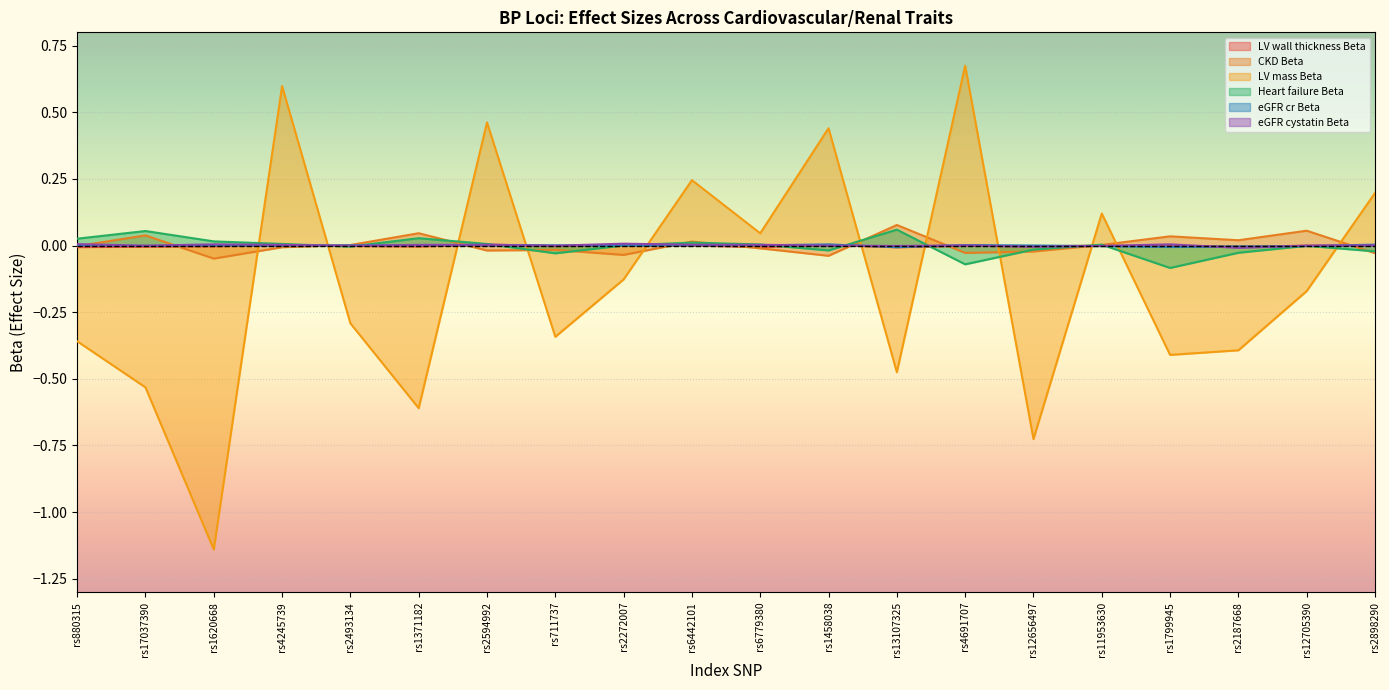

What are all the series names shown in the legend?

LV wall thickness Beta, CKD Beta, LV mass Beta, Heart failure Beta, eGFR cr Beta, eGFR cystatin Beta